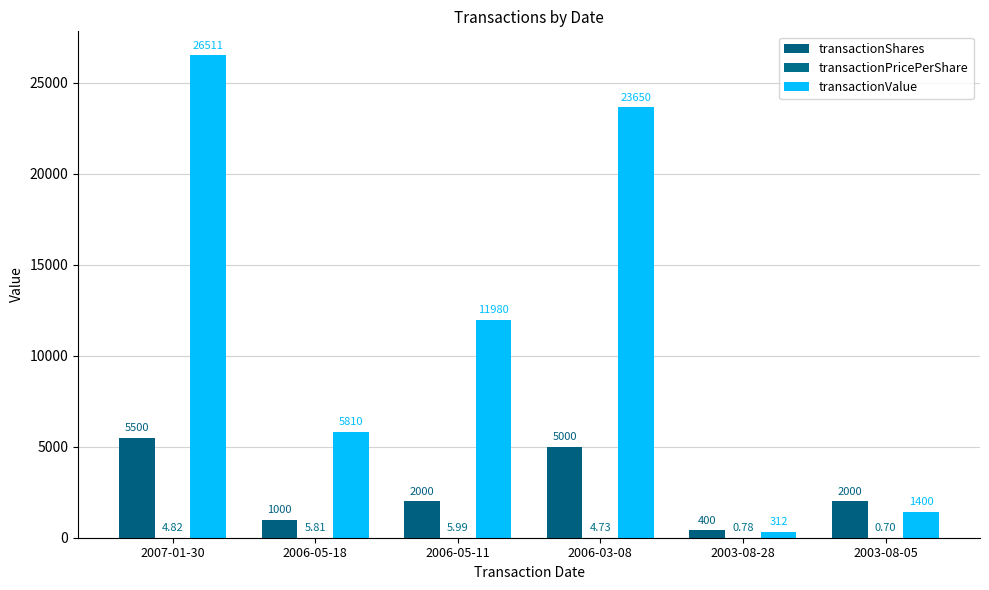

Reading right to left, what are all the values shown in this chart?

transactionShares: 2003-08-05=2000.0	2003-08-28=400.0	2006-03-08=5000.0	2006-05-11=2000.0	2006-05-18=1000.0	2007-01-30=5500.0
transactionPricePerShare: 2003-08-05=0.7	2003-08-28=0.8	2006-03-08=4.7	2006-05-11=6.0	2006-05-18=5.8	2007-01-30=4.8
transactionValue: 2003-08-05=1400.0	2003-08-28=312.0	2006-03-08=23650.0	2006-05-11=11980.0	2006-05-18=5810.0	2007-01-30=26511.0